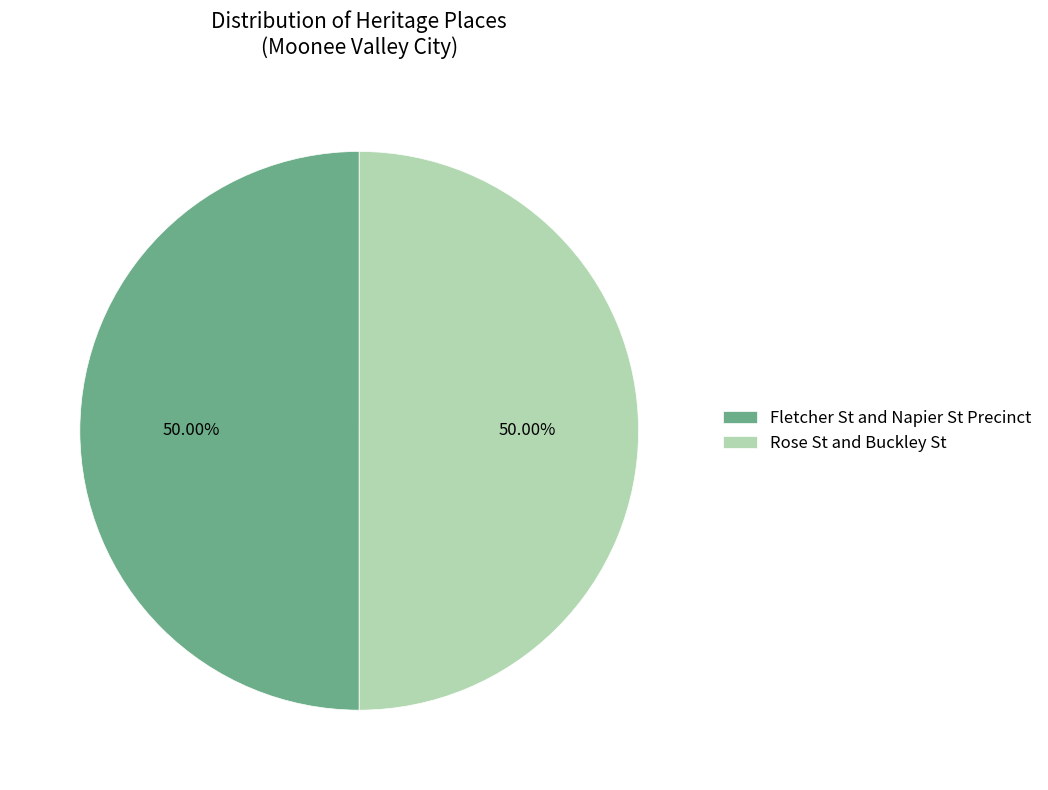

The Fletcher St and Napier St Precinct slice represents 50% of the pie. True or false?

True